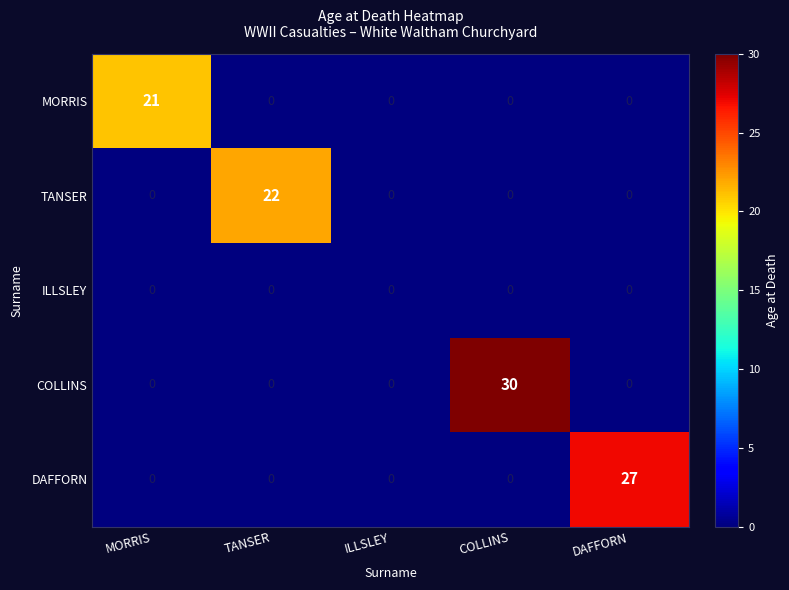

List the series in order of their peak value, lowest first.

ILLSLEY, MORRIS, TANSER, DAFFORN, COLLINS